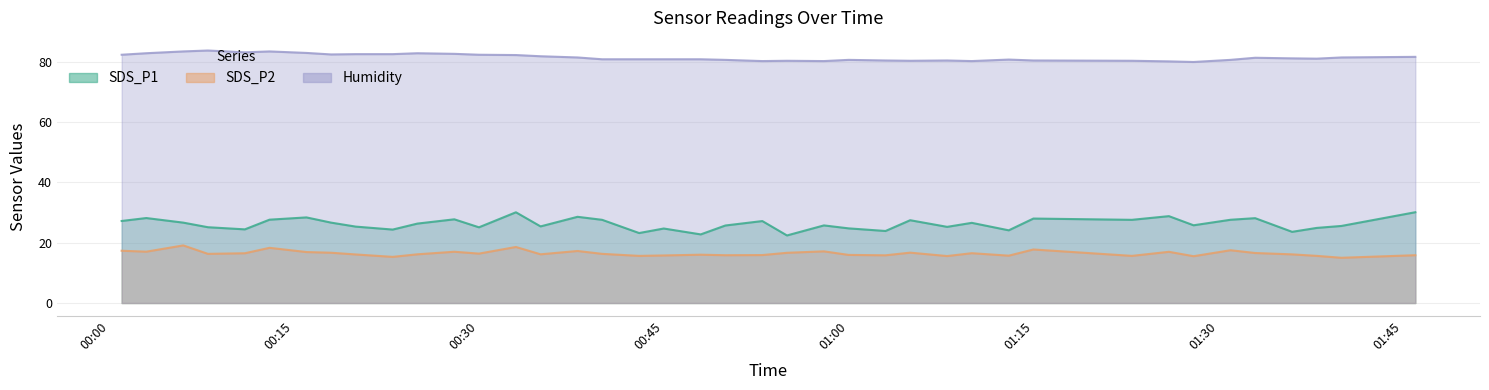

Does the chart have visible grid lines?

Yes